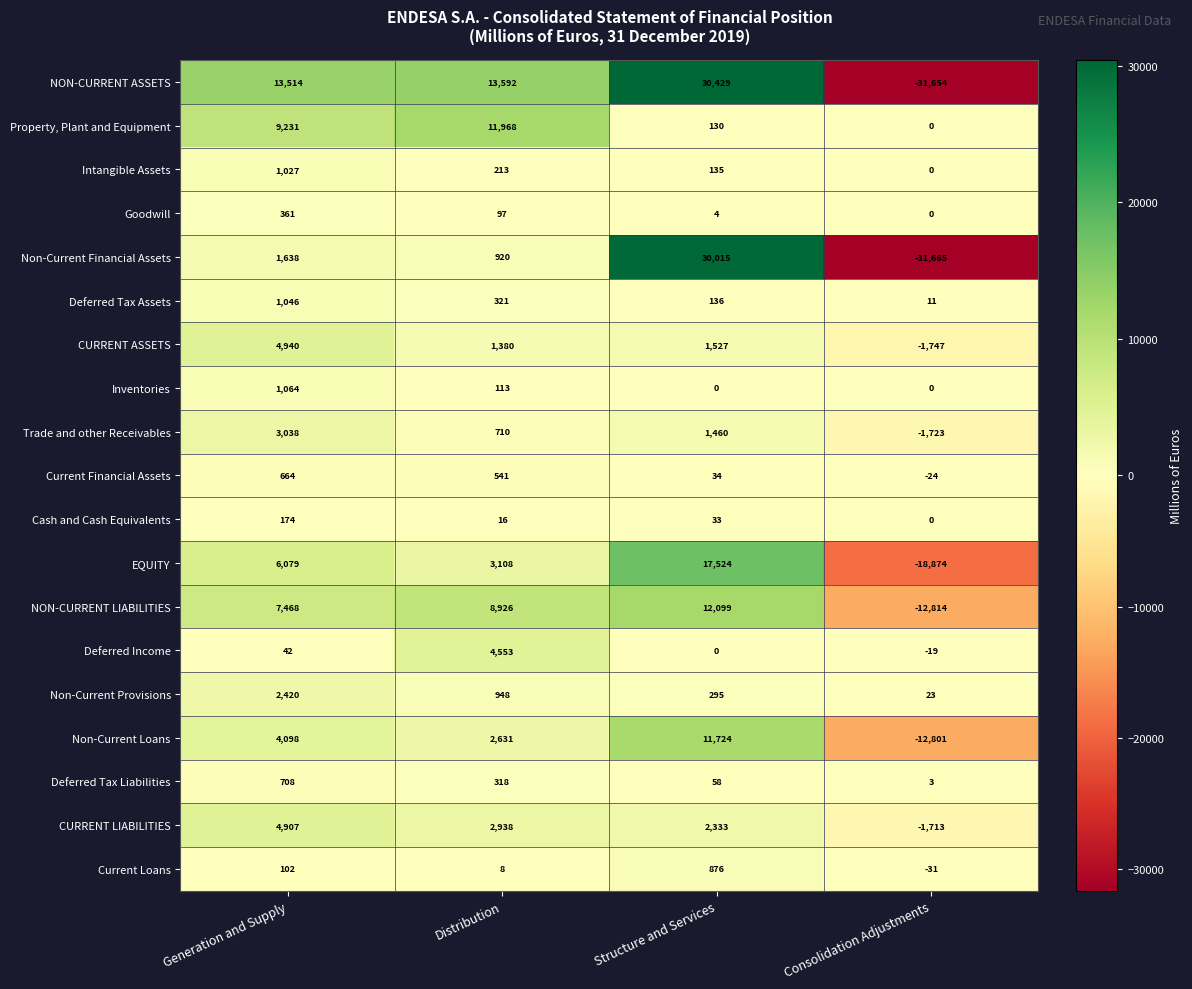

The Deferred Tax Liabilities series shows 3 at Consolidation Adjustments. True or false?

True